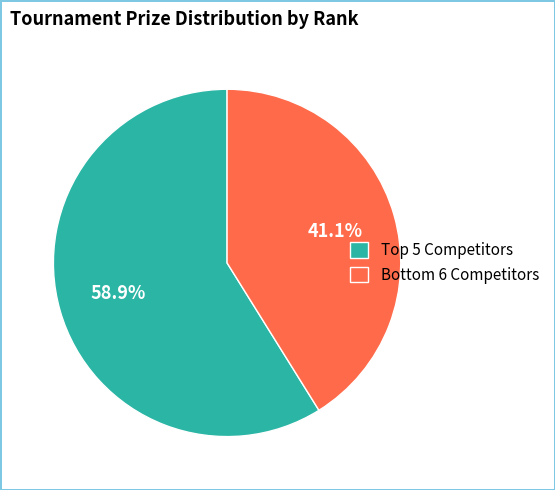

To the nearest percent, what is the average slice percentage?

50%